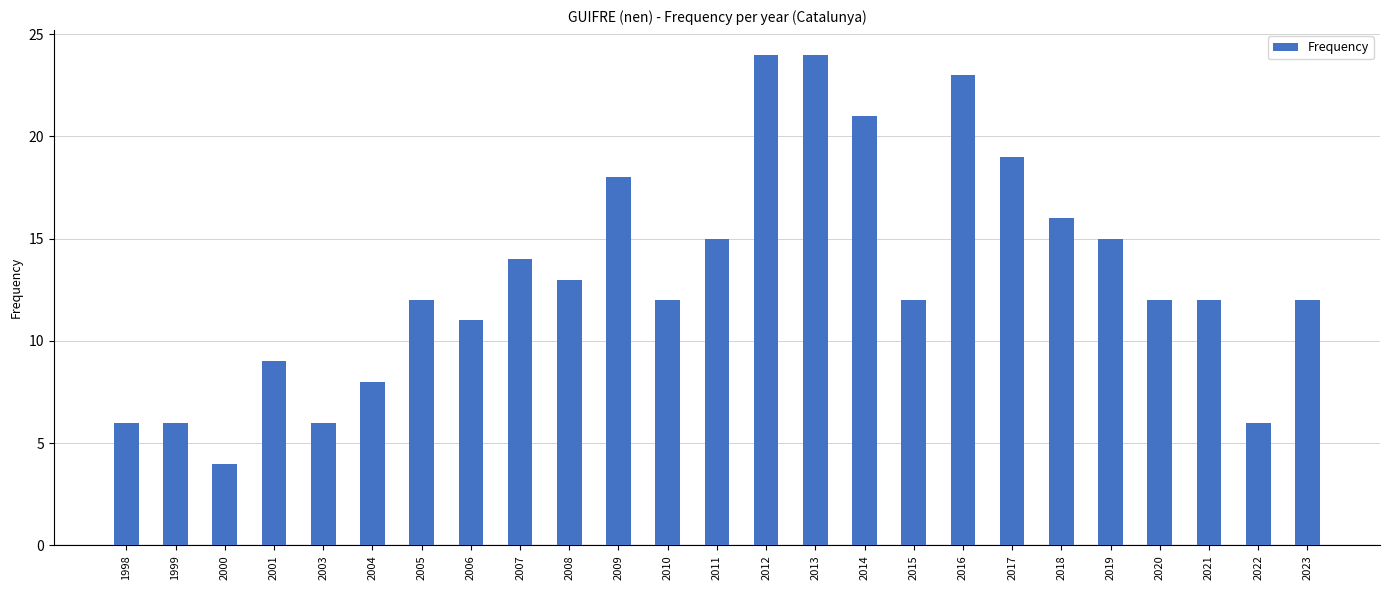

Does the chart contain stacked bars?

No